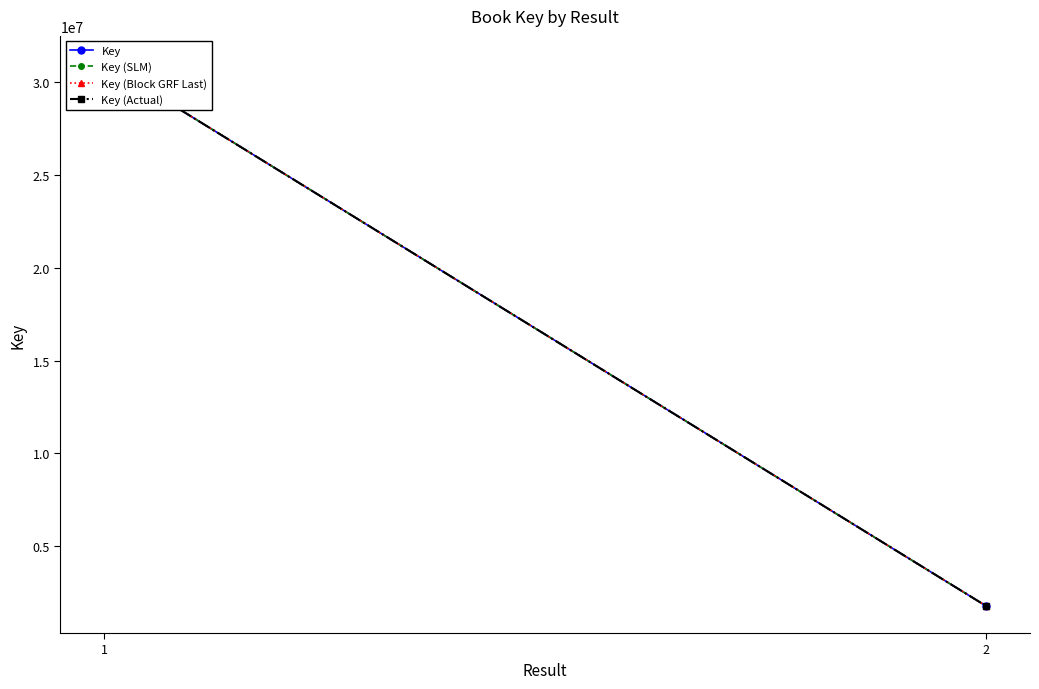

What value does the Key (Block GRF Last) series have at 2, to the nearest 50?

1781800